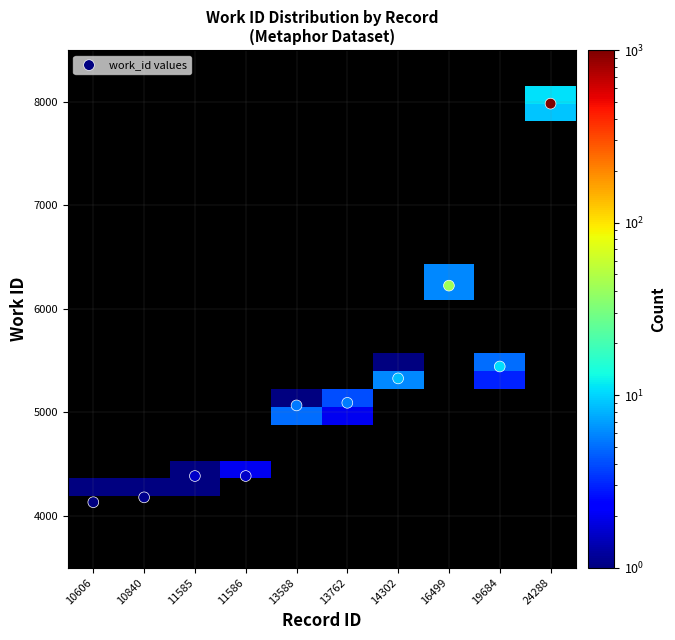

At which category does the chart reach its peak across all series?

24288